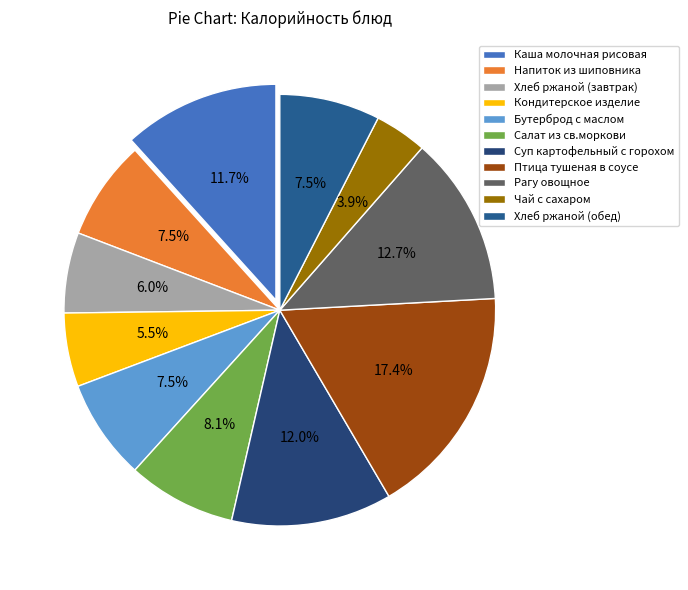

How many segments does this pie chart have?

11